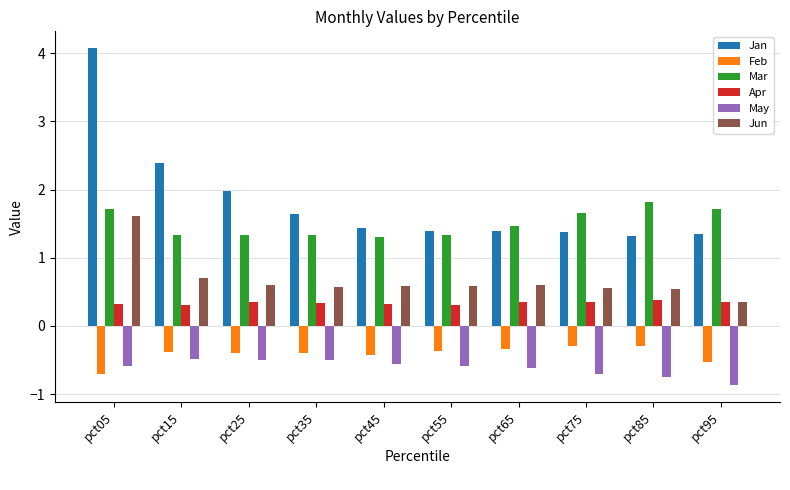

The May series shows -0.9 at pct15. True or false?

False